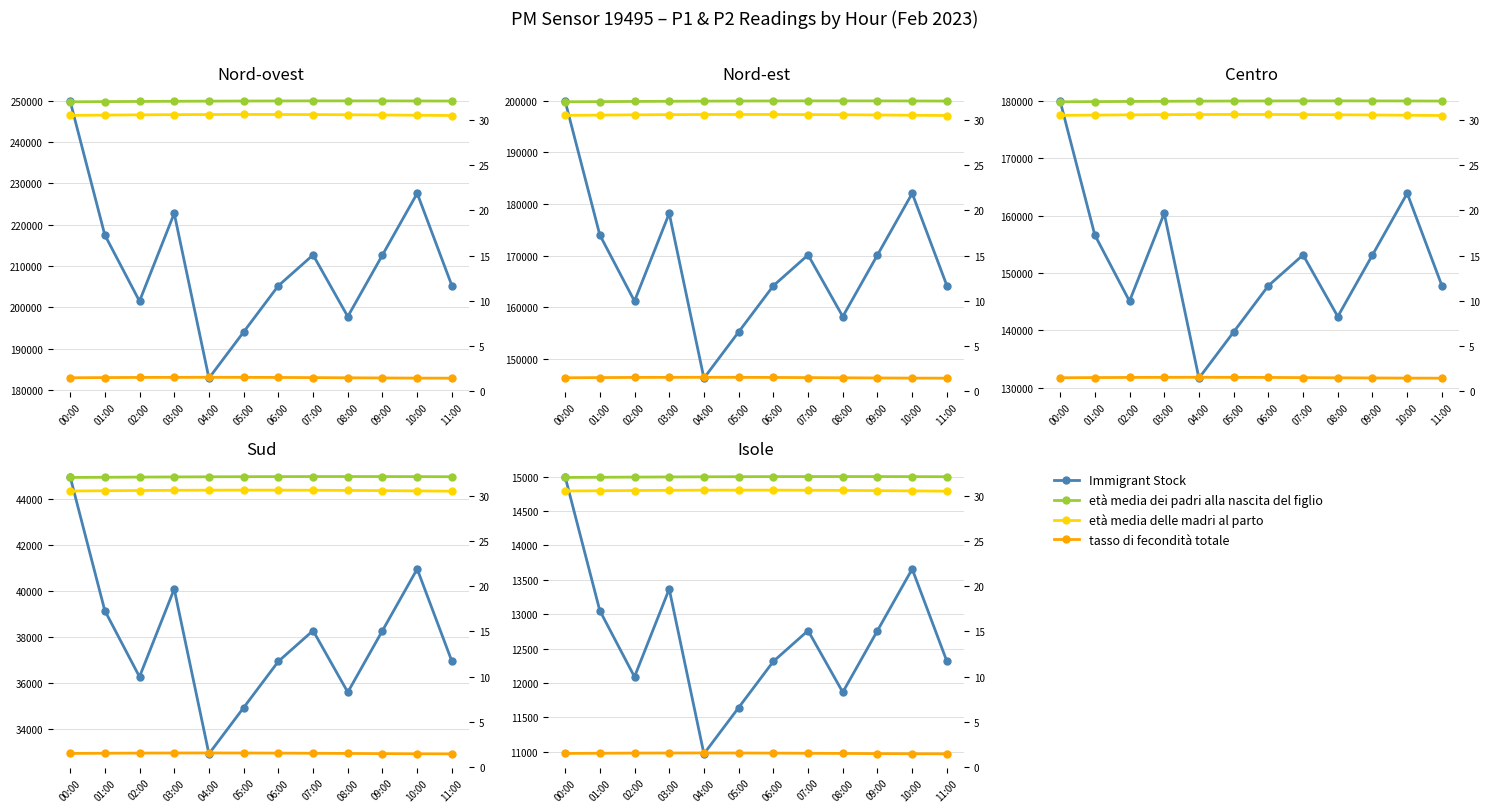

At which label is tasso di fecondità totale closest to 1?

11:00